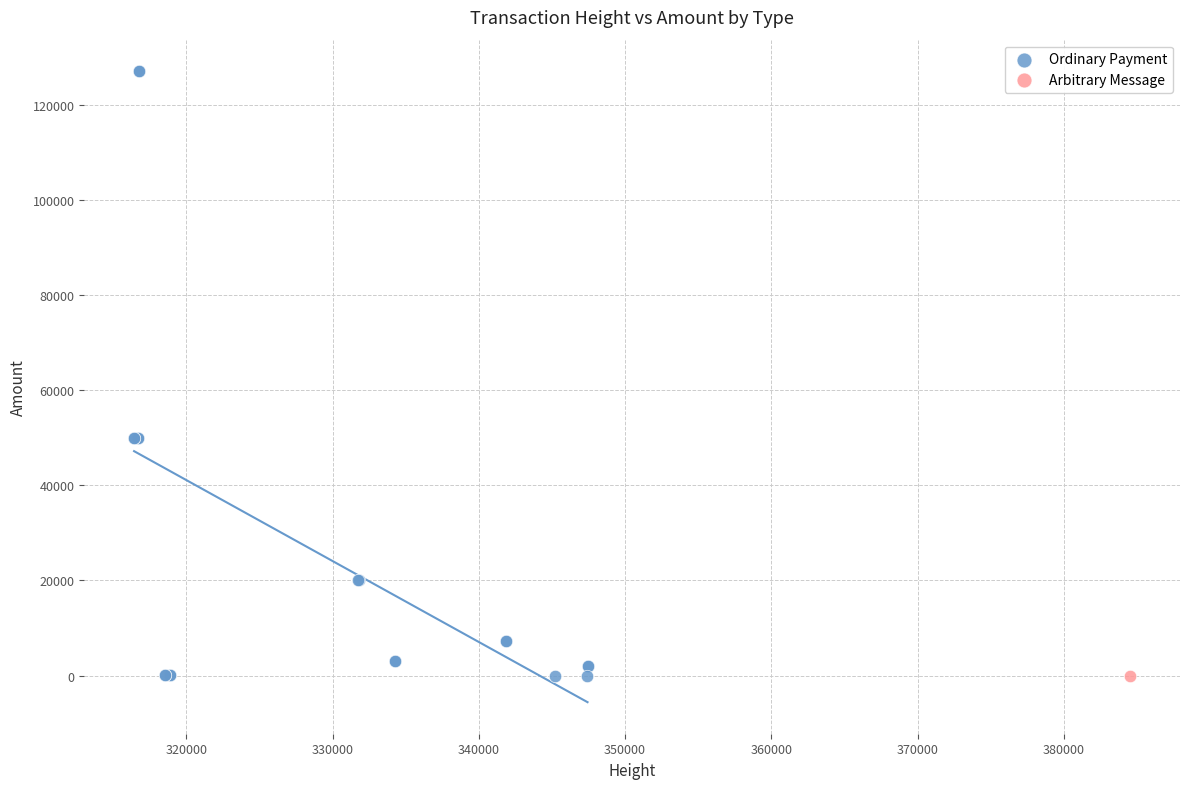

What are all the series names shown in the legend?

Ordinary Payment, Arbitrary Message